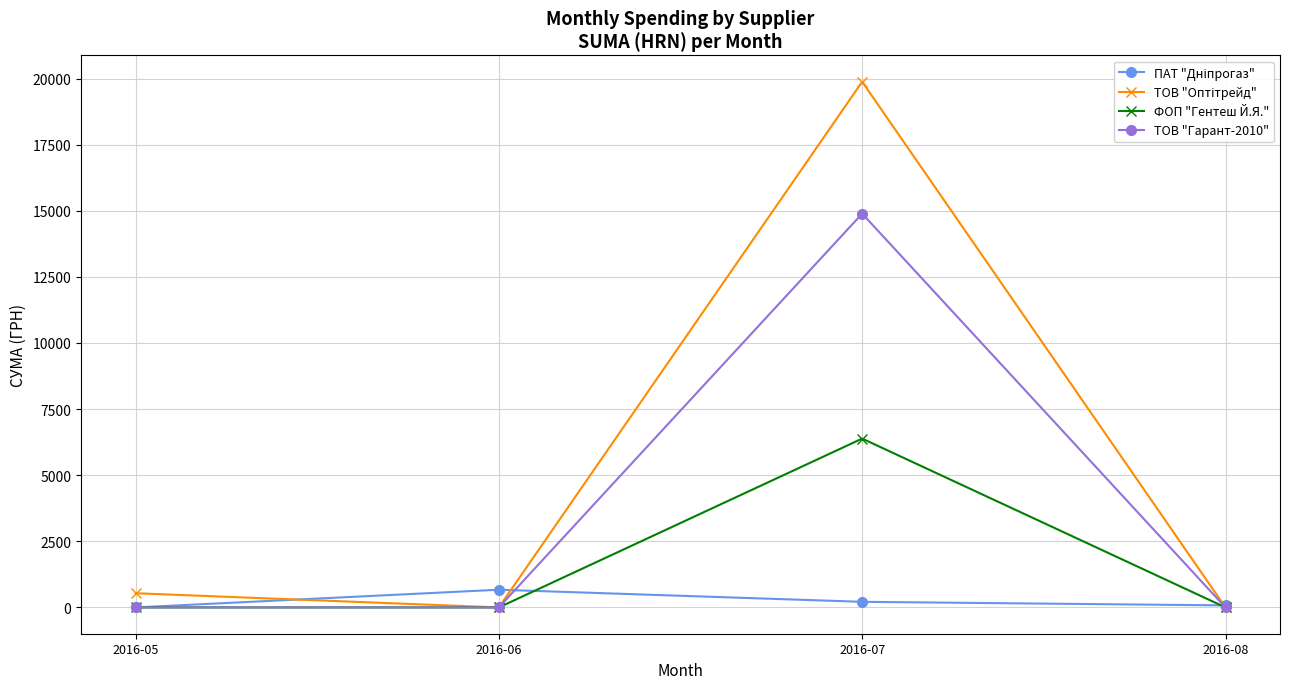

How many interior local peaks does the ФОП "Гентеш Й.Я." series have?

1